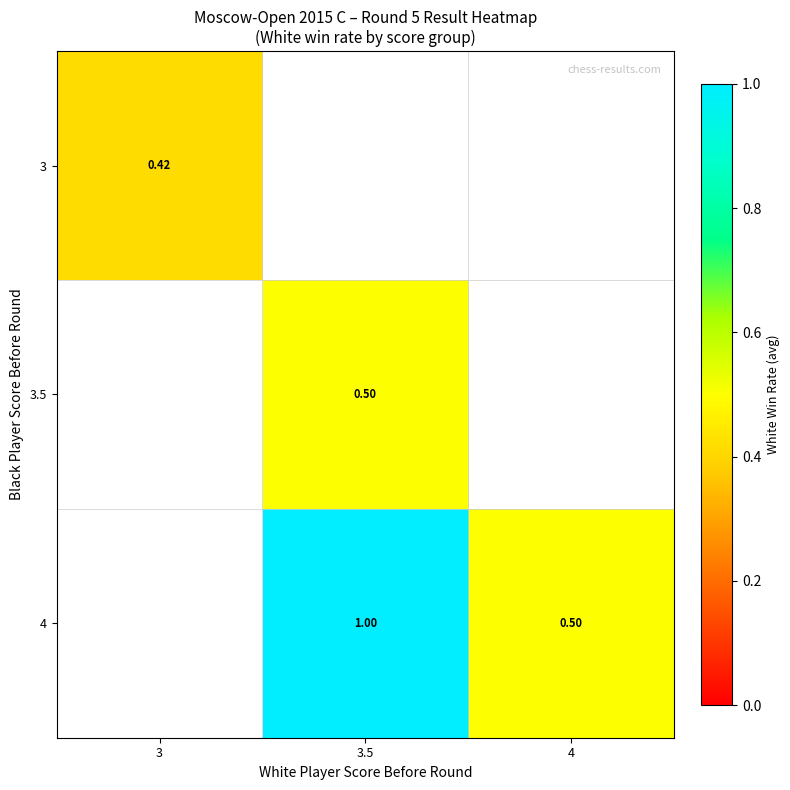

List the labels in order of 3.5 value, largest first.

3, 3.5, 4